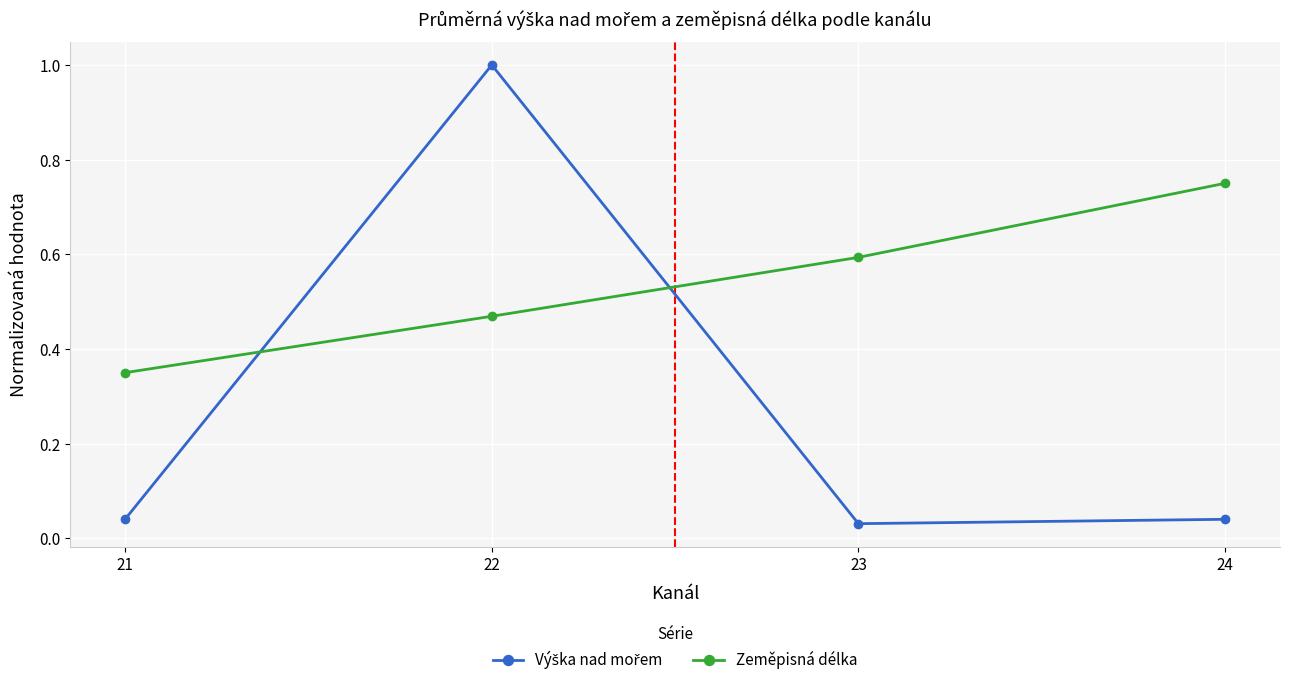

What value does the Zeměpisná délka series have at 23?

0.6